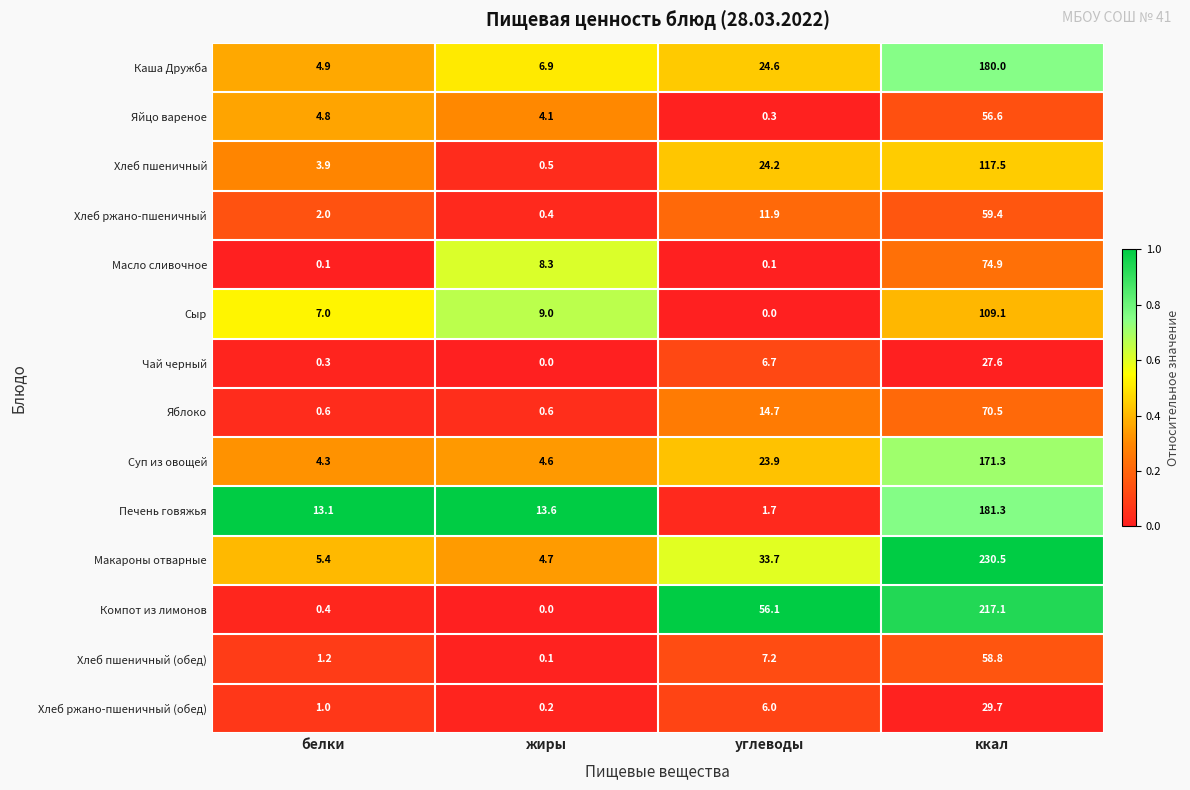

What is the total value across all series at ккал?

1584.3